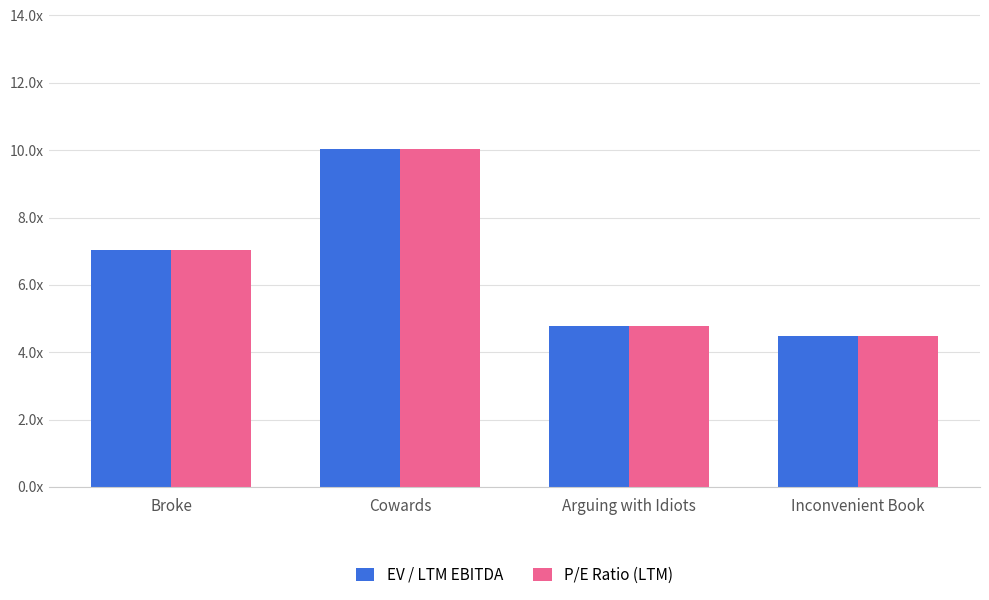

At which category does the chart reach its minimum across all series?

Inconvenient Book